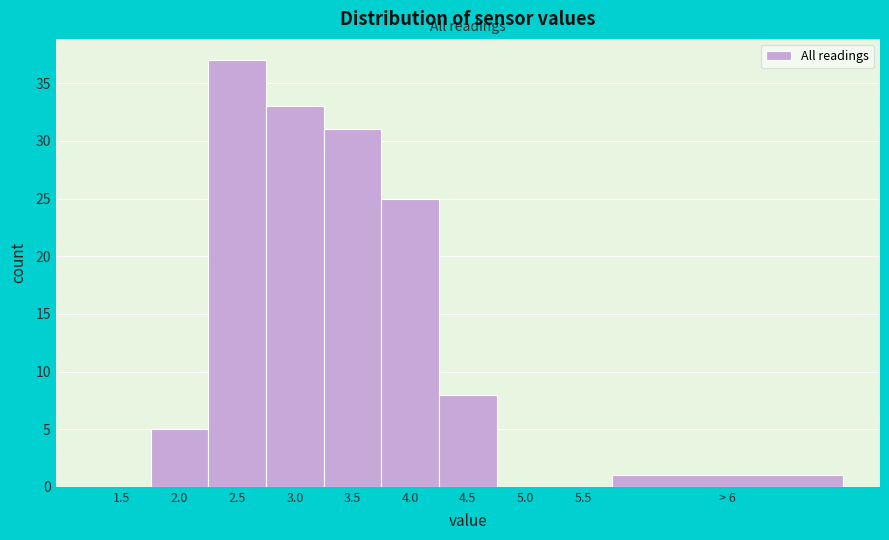

Reading left to right, list all the values displayed in this chart.

1.5=0	2.0=5	2.5=37	3.0=33	3.5=31	4.0=25	4.5=8	5.0=0	5.5=0	> 6=1